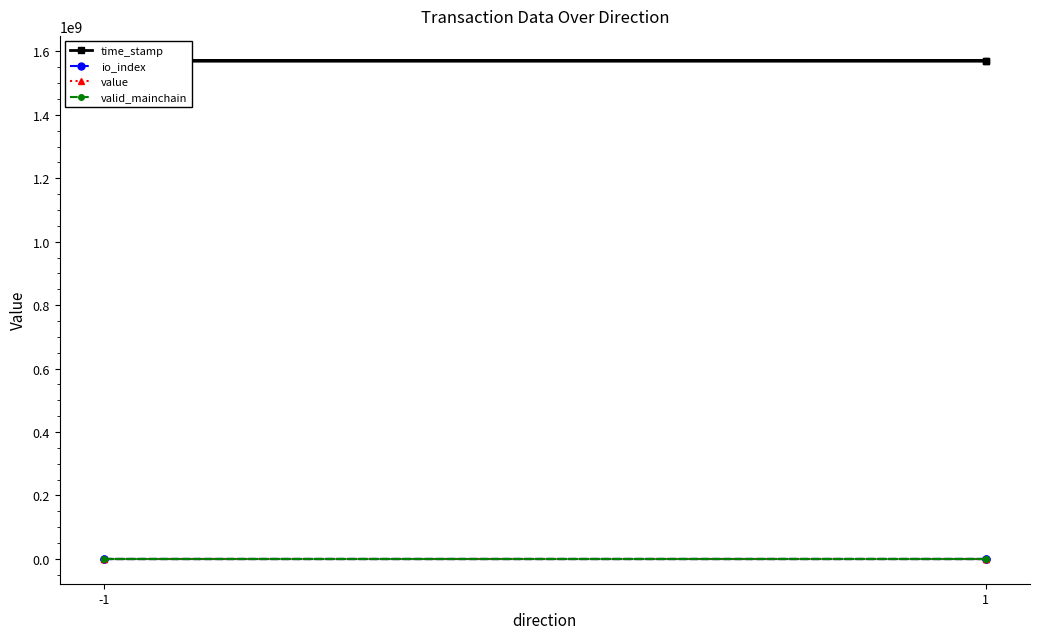

True or false: io_index and value intersect in this chart.

False